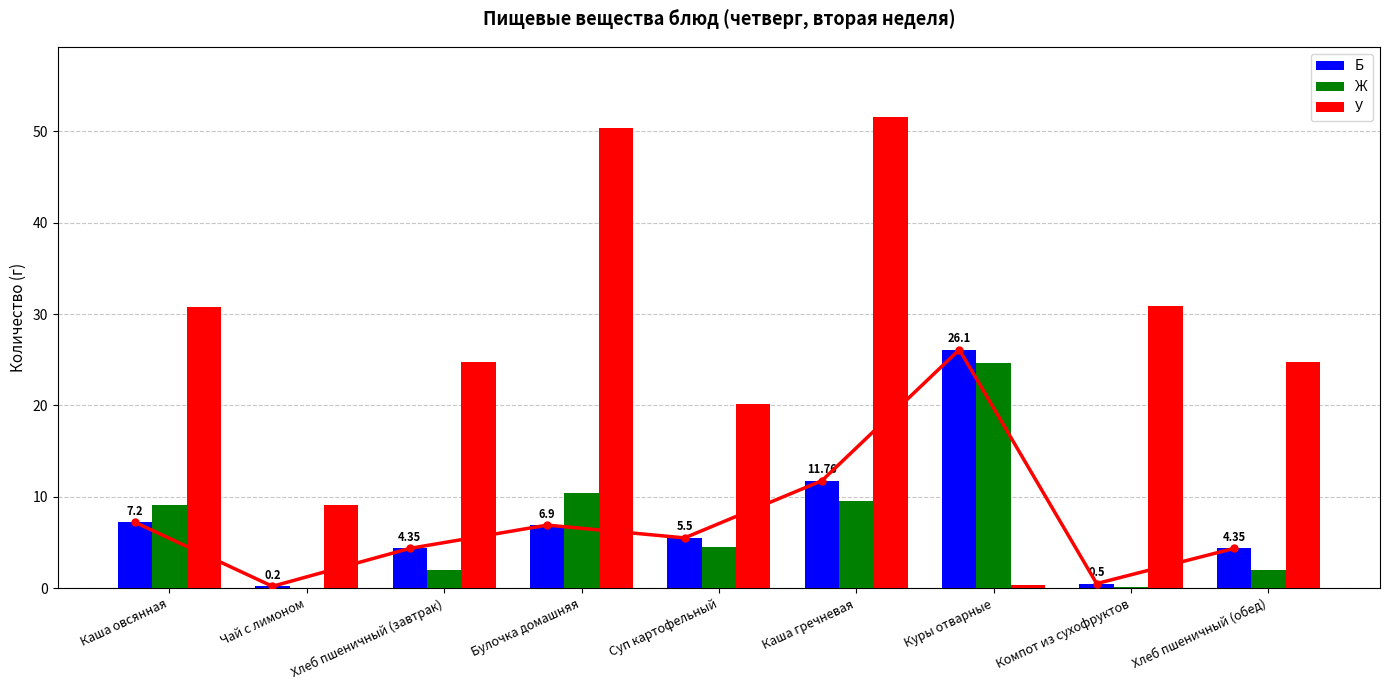

What is the sum of all Б values?

66.9